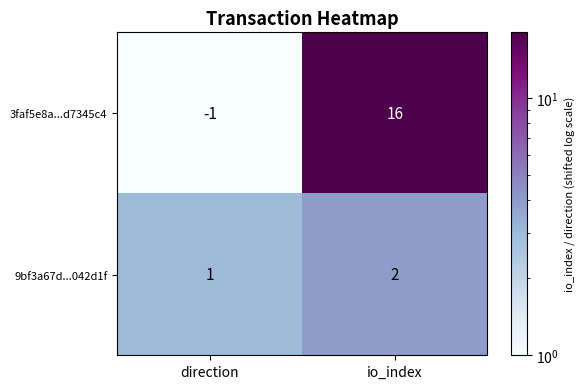

Reading left to right, extract all data points from this chart.

3faf5e8a...d7345c4: direction=-1	io_index=16
9bf3a67d...042d1f: direction=1	io_index=2